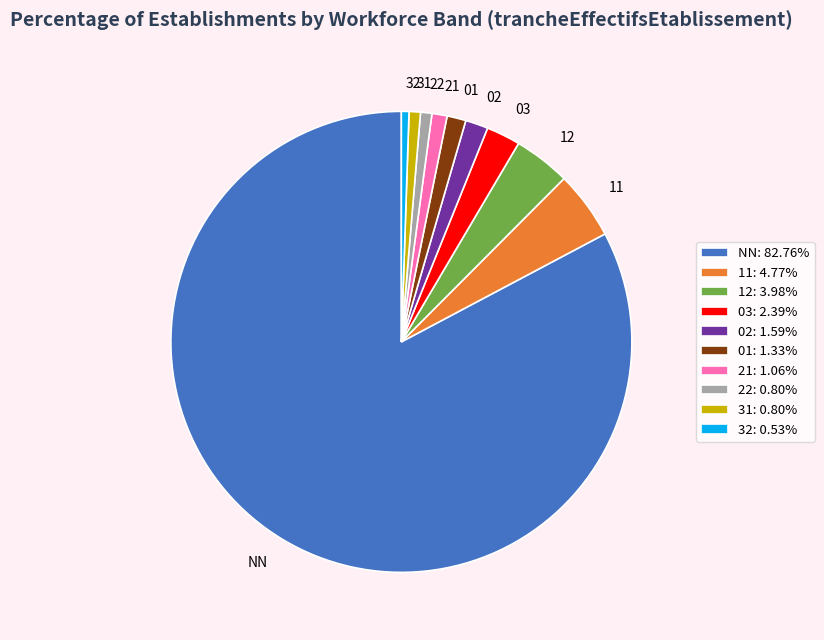

Approximately how many times larger is the value at 31: 0.80% compared to 01: 1.33%?

0.6